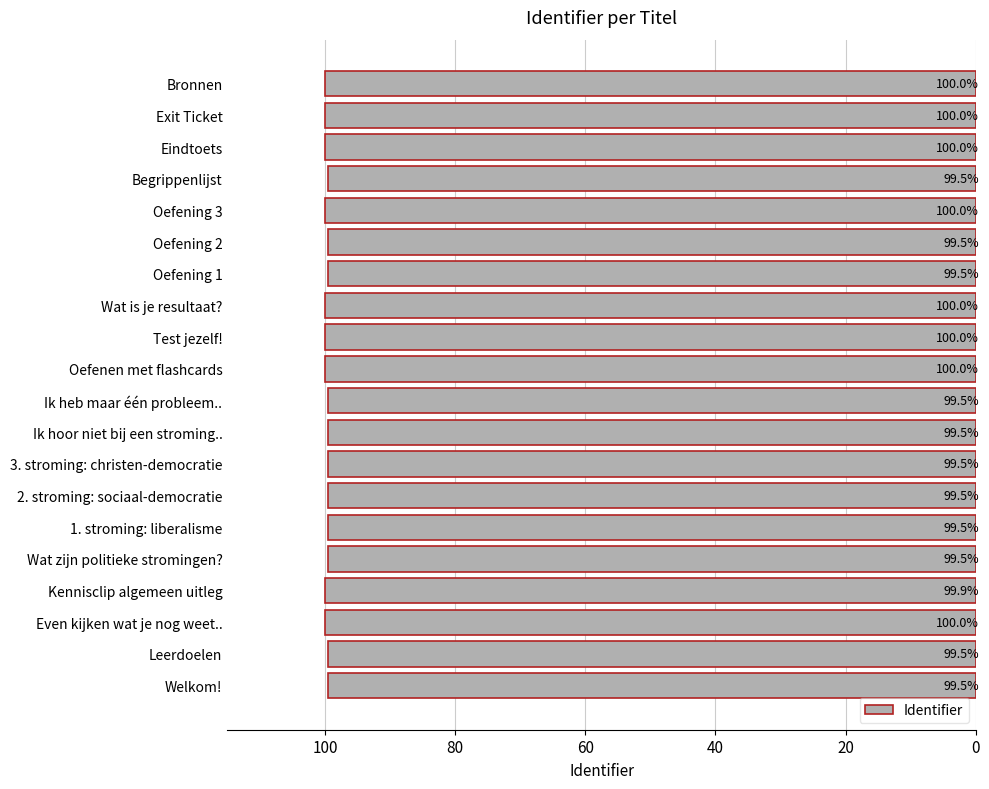

Between Test jezelf! and Ik heb maar één probleem.., which is larger?

Test jezelf!